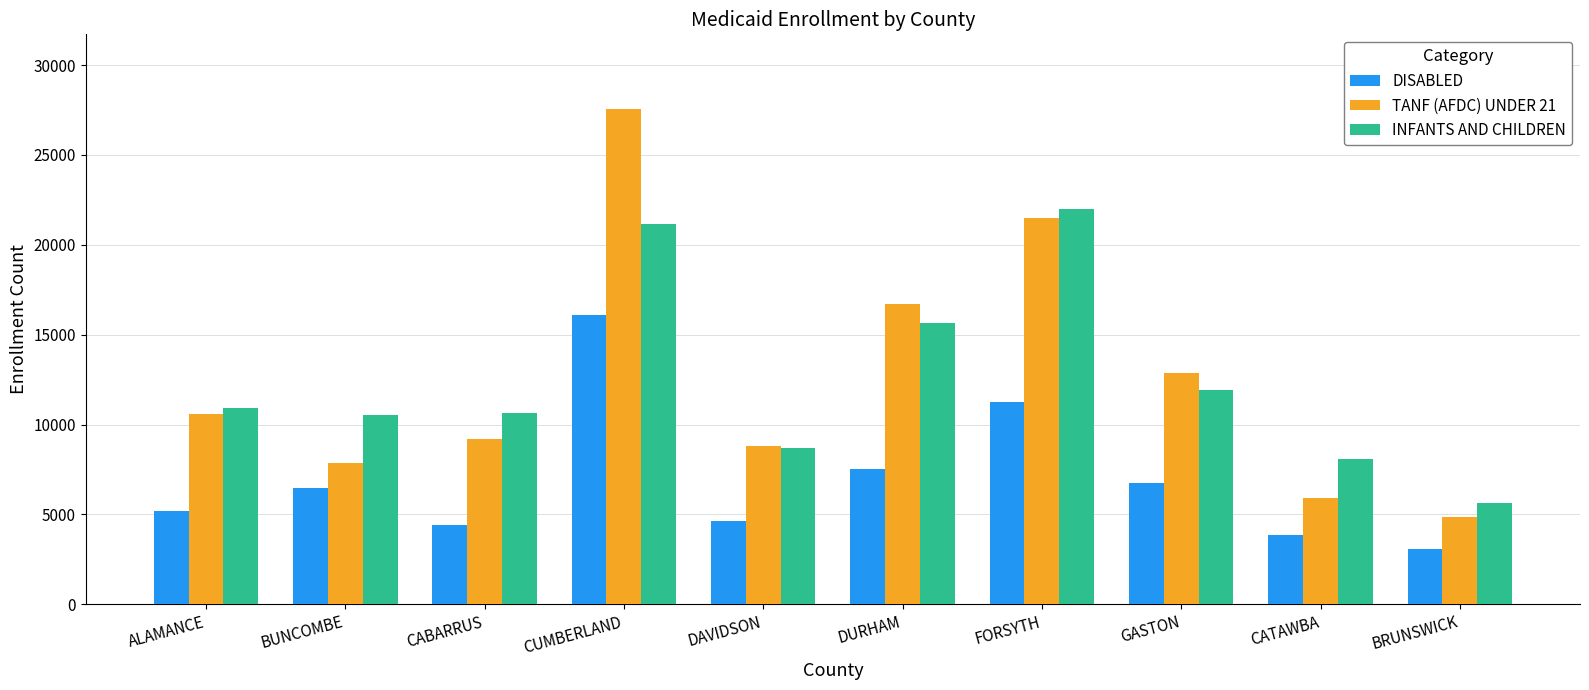

What is the average value of the INFANTS AND CHILDREN series?

12523